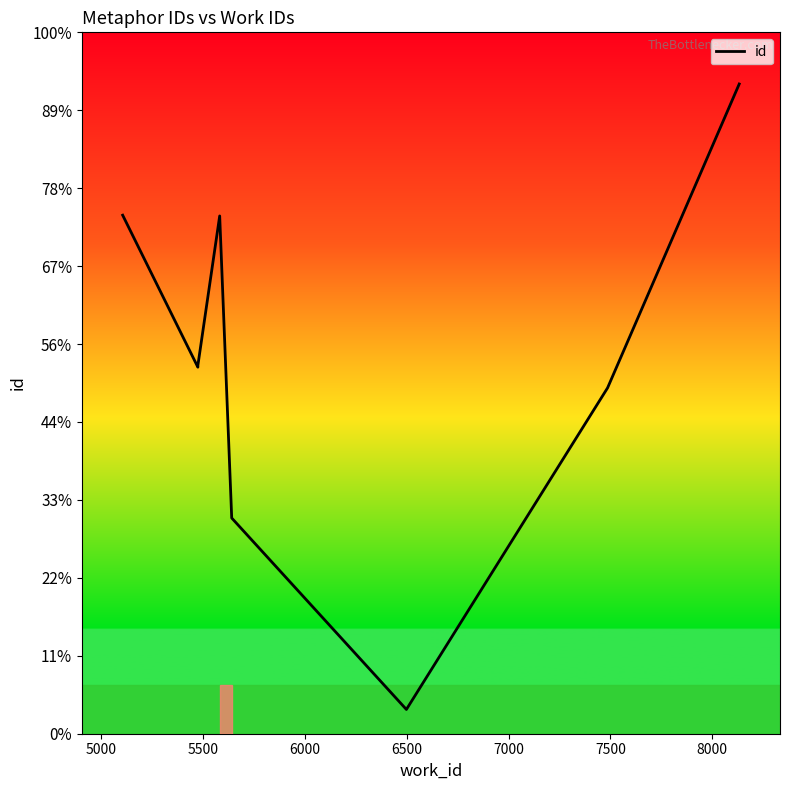

What is the sum of all values?

172438